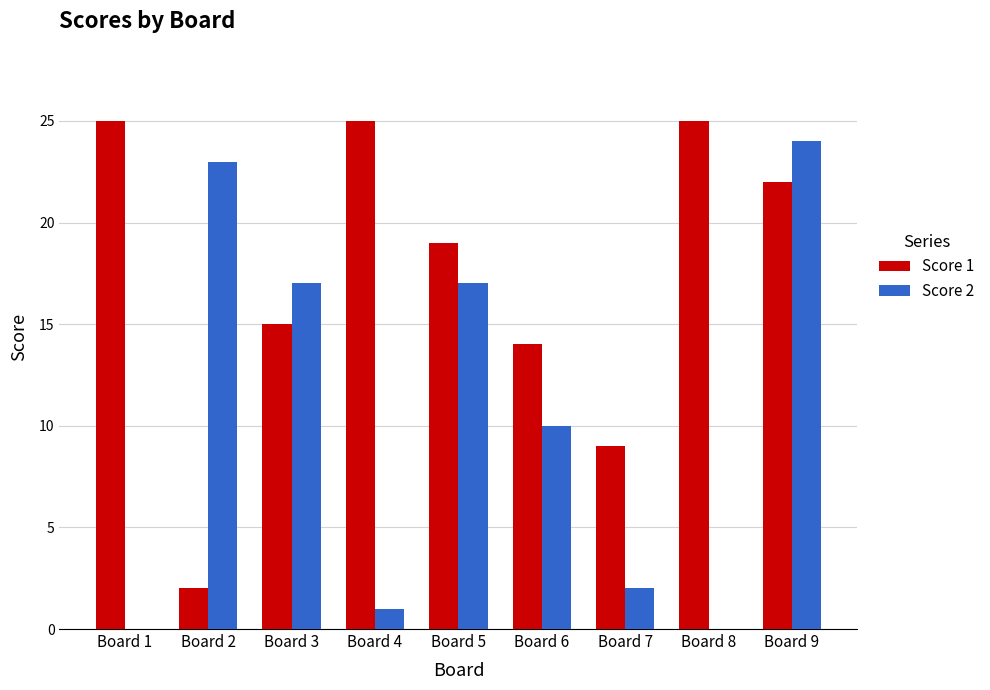

At which label does Score 1 first exceed 19?

Board 1